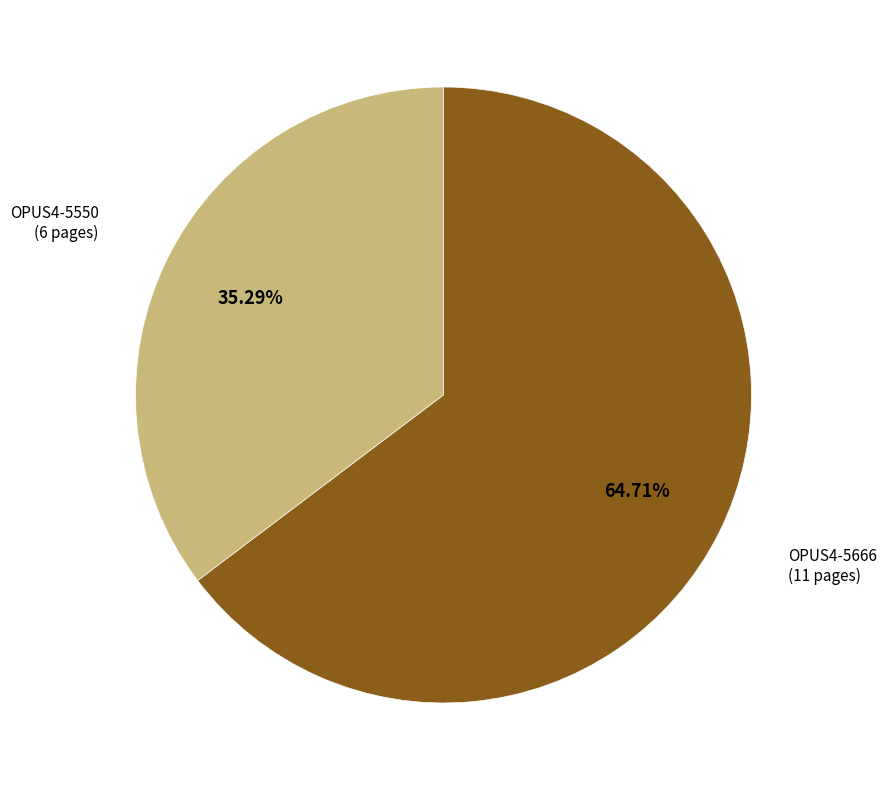

Is OPUS4-5550 the majority of the pie?

No